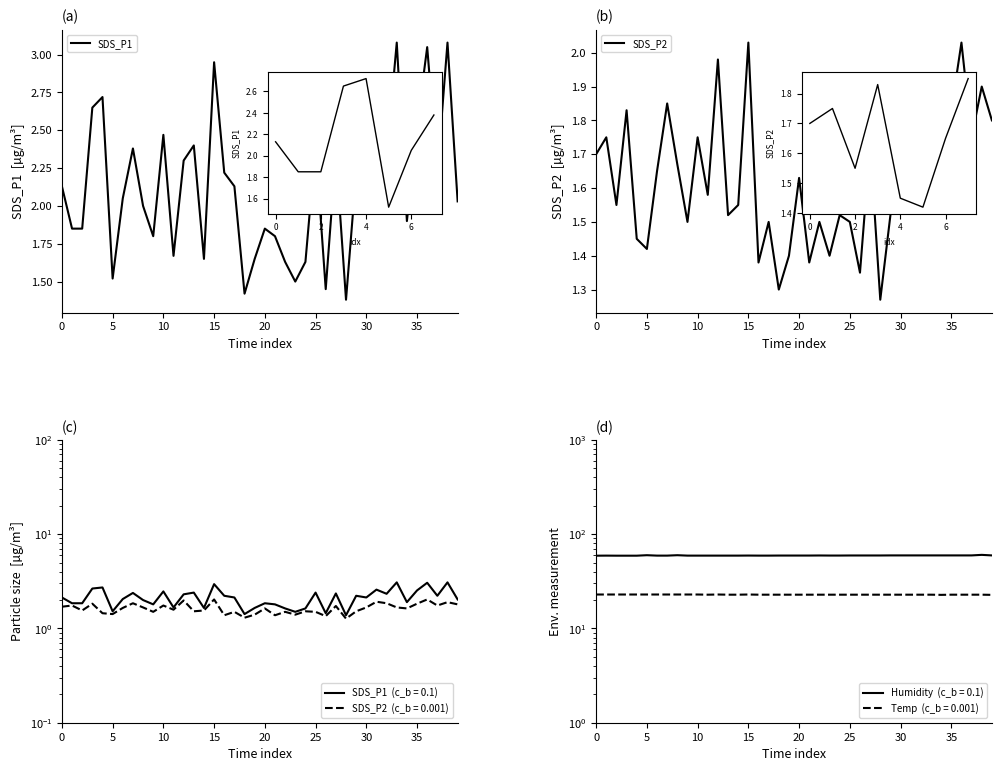

Which series changed the most between 14 and 33?

SDS_P1